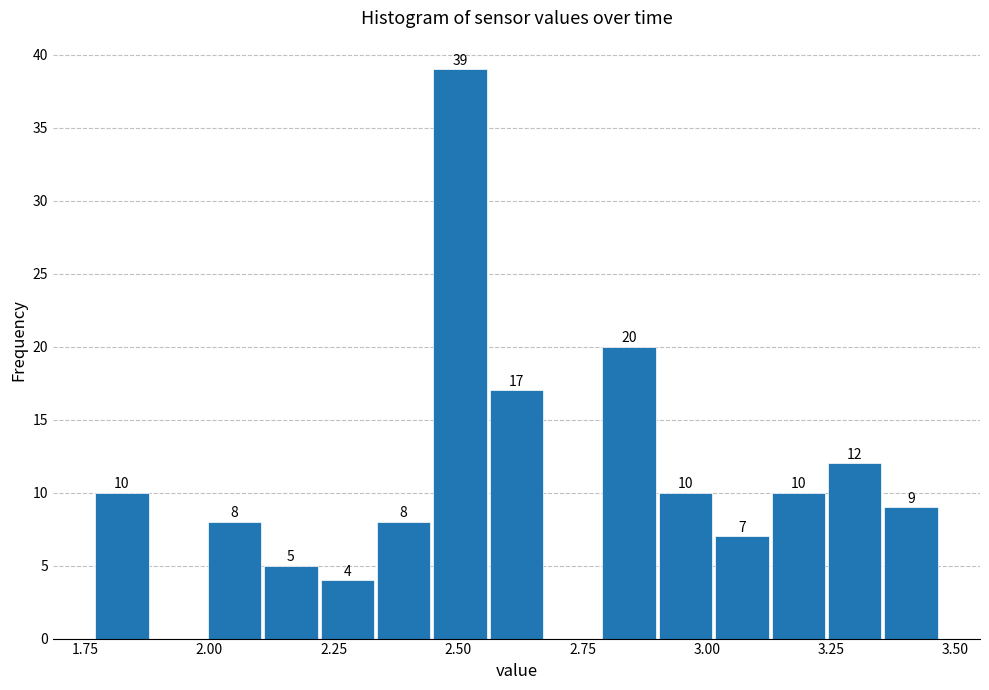

Read against the x-axis, roughly where is the centre of the tallest bar?

2.50